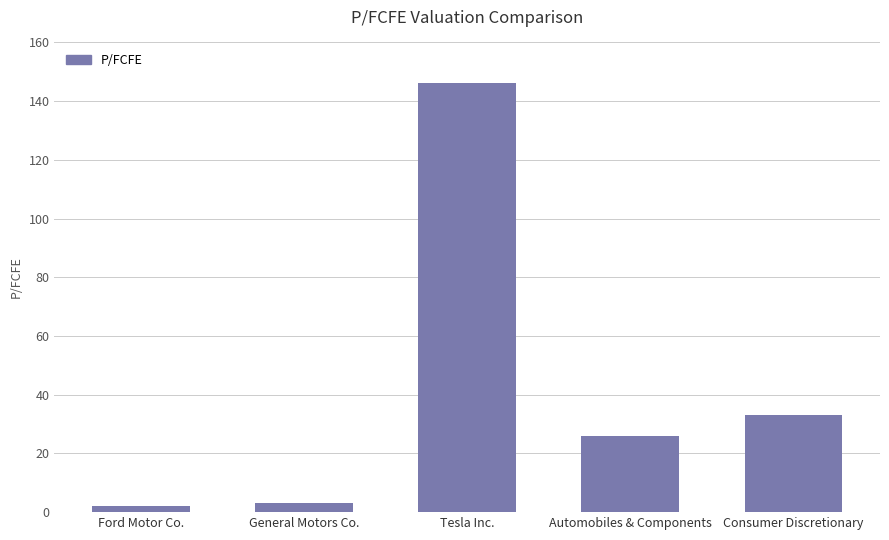

What is the label of the 3rd bar from the left?

Tesla Inc.